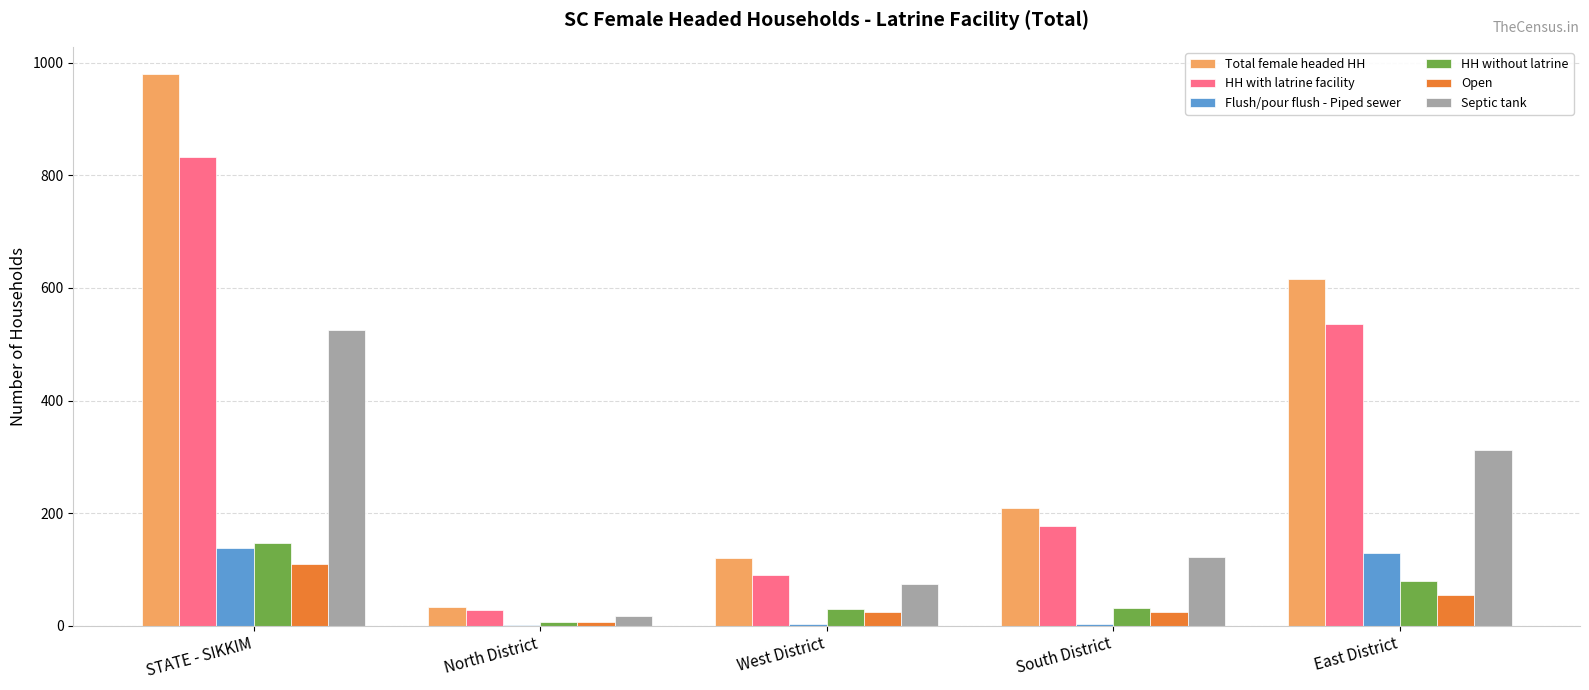

Is the value of HH with latrine facility at South District greater than the value of Open at North District?

Yes